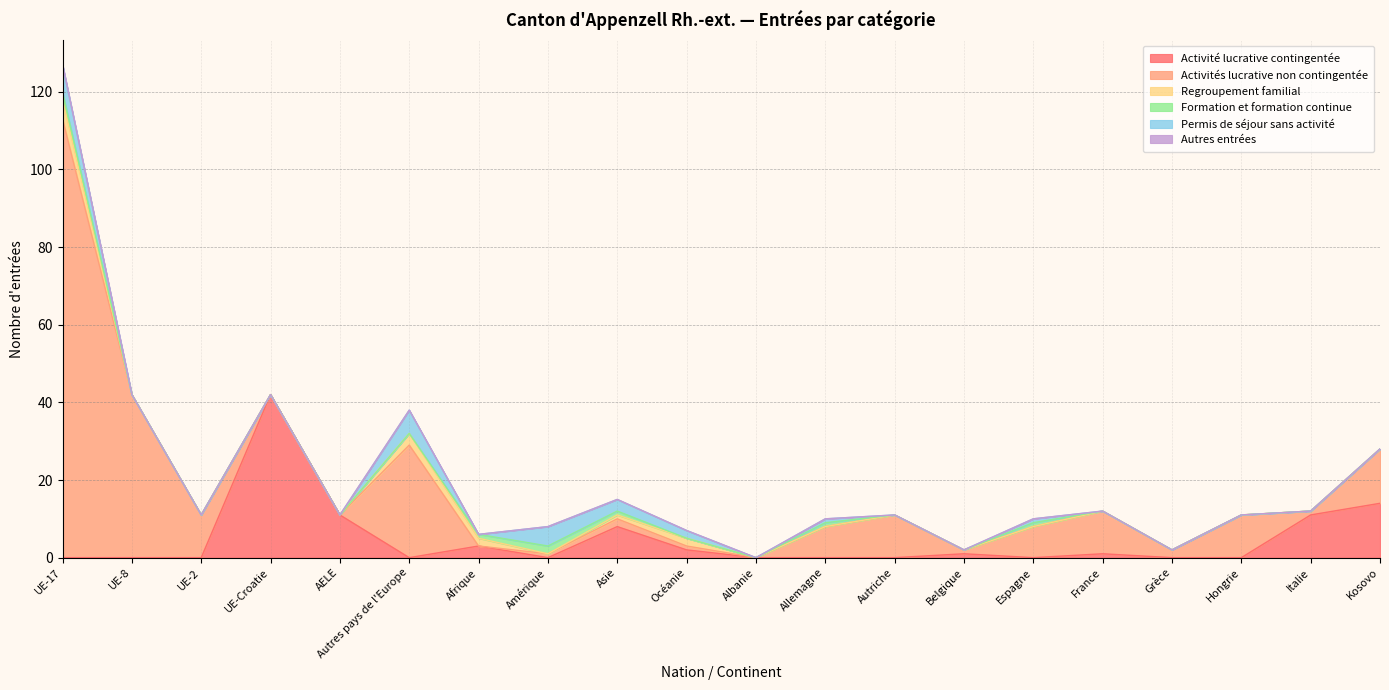

Where is the first local maximum for Formation et formation continue?

Amérique